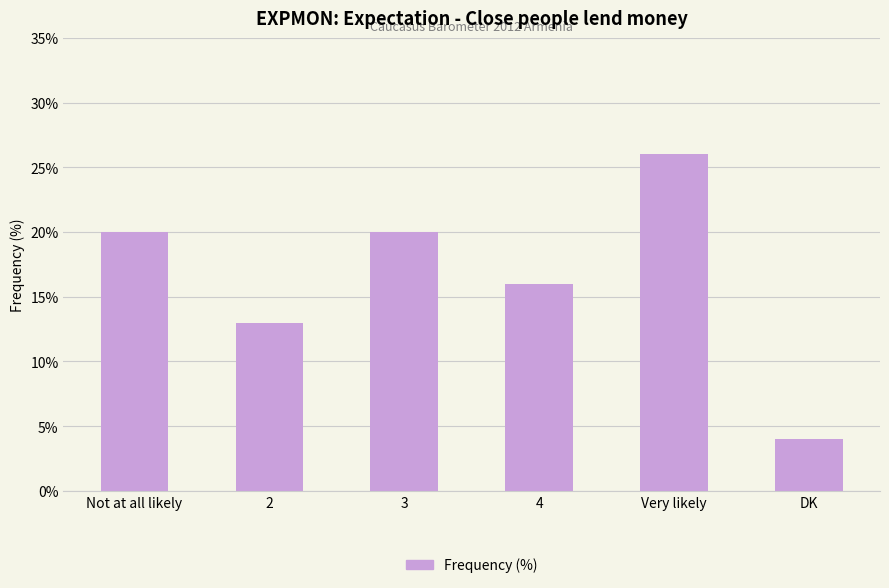

What is the label of the 4th bar from the right?

3